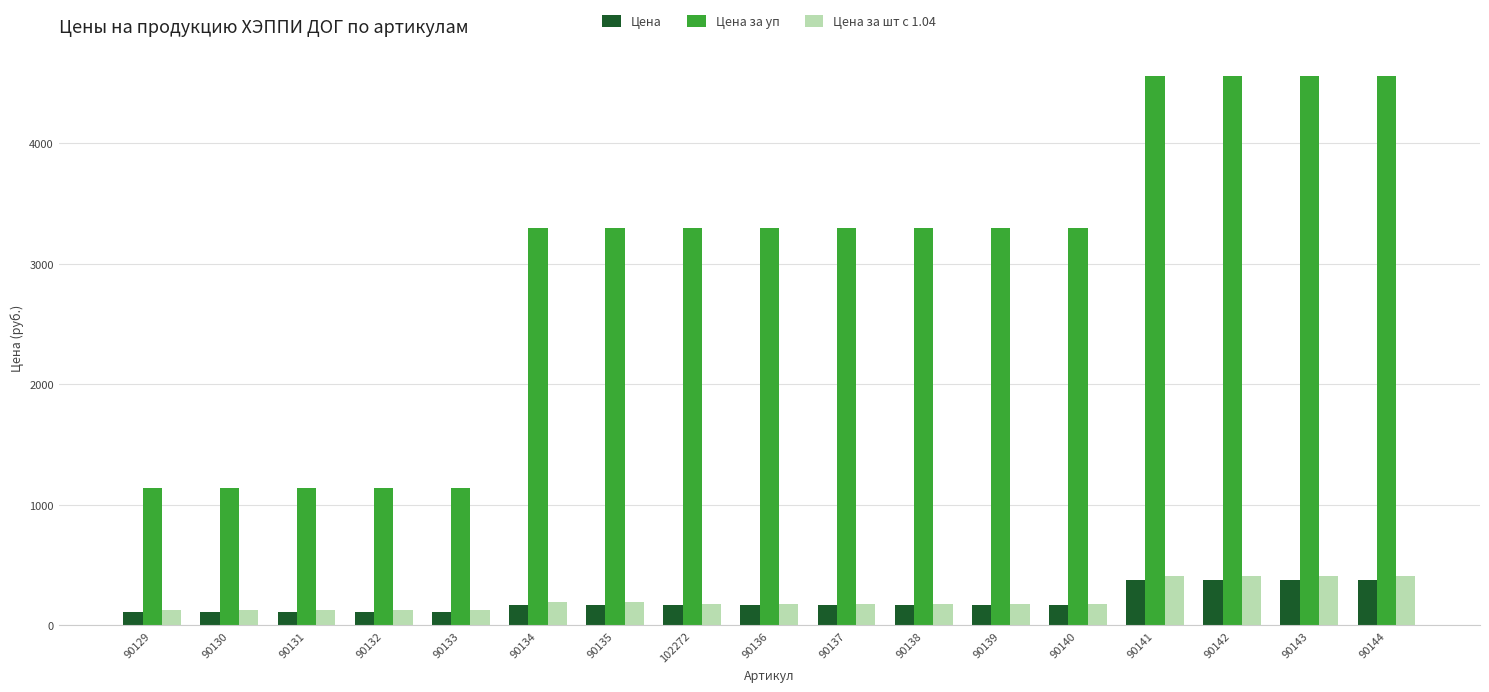

What is the value of the Цена bar at the 10th from the left?

164.8